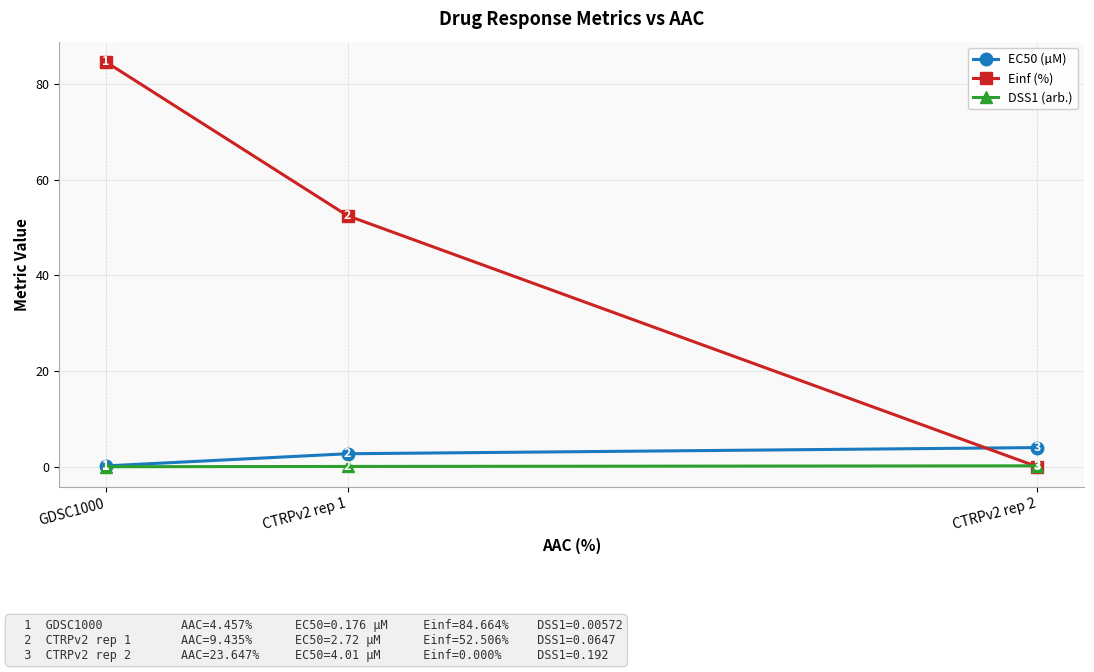

The value of EC50 (µM) at CTRPv2 rep 2 is 7.1. True or false?

False